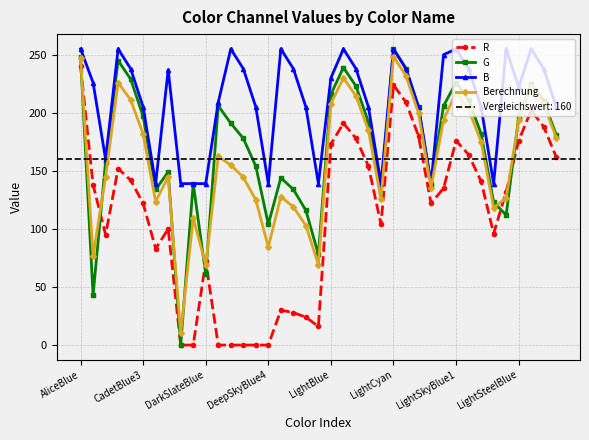

At which category is the sum across all series the highest?

AliceBlue